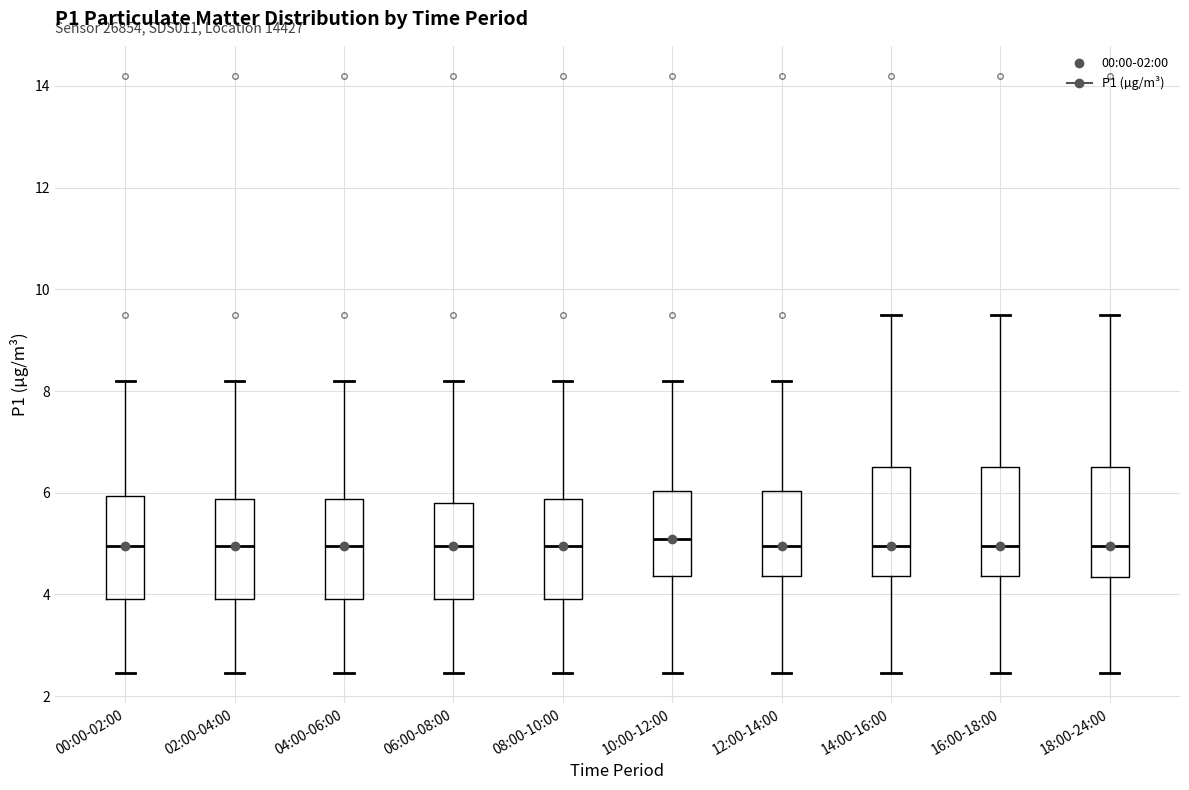

Reading left to right, transcribe this box plot: for each box, give where its median line is, the range the box spans, and where its two whiskers end, as read against the y-axis. The values are not printed on the chart, so give them approximately, as read against the axis.

00:00-02:00: median 5.0, box 4.0 to 6.0, whiskers 2.4 to 8.2
02:00-04:00: median 5.0, box 4.0 to 5.8, whiskers 2.4 to 8.2
04:00-06:00: median 5.0, box 4.0 to 5.8, whiskers 2.4 to 8.2
06:00-08:00: median 5.0, box 4.0 to 5.8, whiskers 2.4 to 8.2
08:00-10:00: median 5.0, box 4.0 to 5.8, whiskers 2.4 to 8.2
10:00-12:00: median 5.0, box 4.4 to 6.0, whiskers 2.4 to 8.2
12:00-14:00: median 5.0, box 4.4 to 6.0, whiskers 2.4 to 8.2
14:00-16:00: median 5.0, box 4.4 to 6.6, whiskers 2.4 to 9.6
16:00-18:00: median 5.0, box 4.4 to 6.6, whiskers 2.4 to 9.6
18:00-24:00: median 5.0, box 4.4 to 6.6, whiskers 2.4 to 9.6